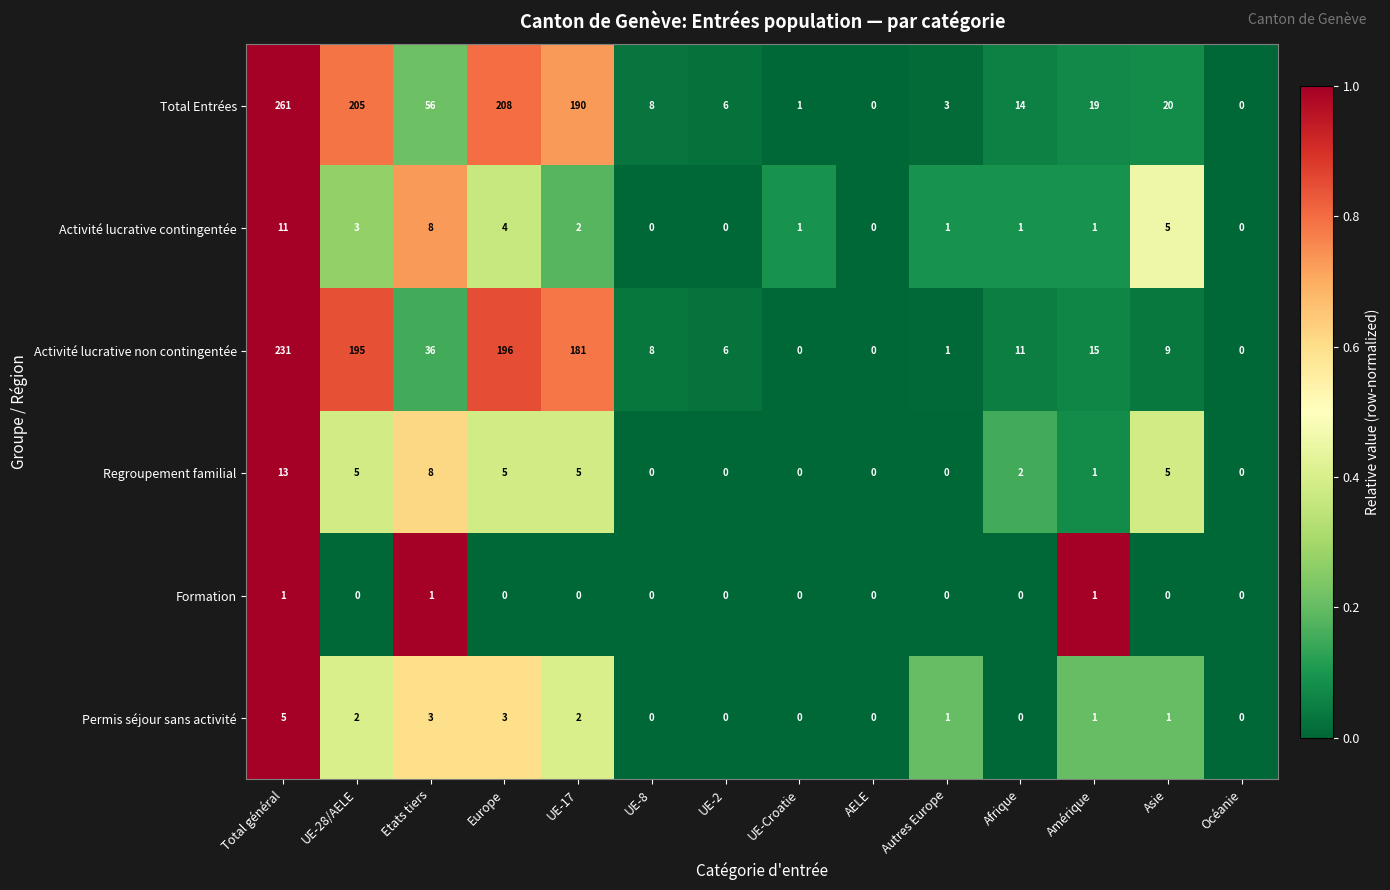

Count the number of categories in the chart.

14